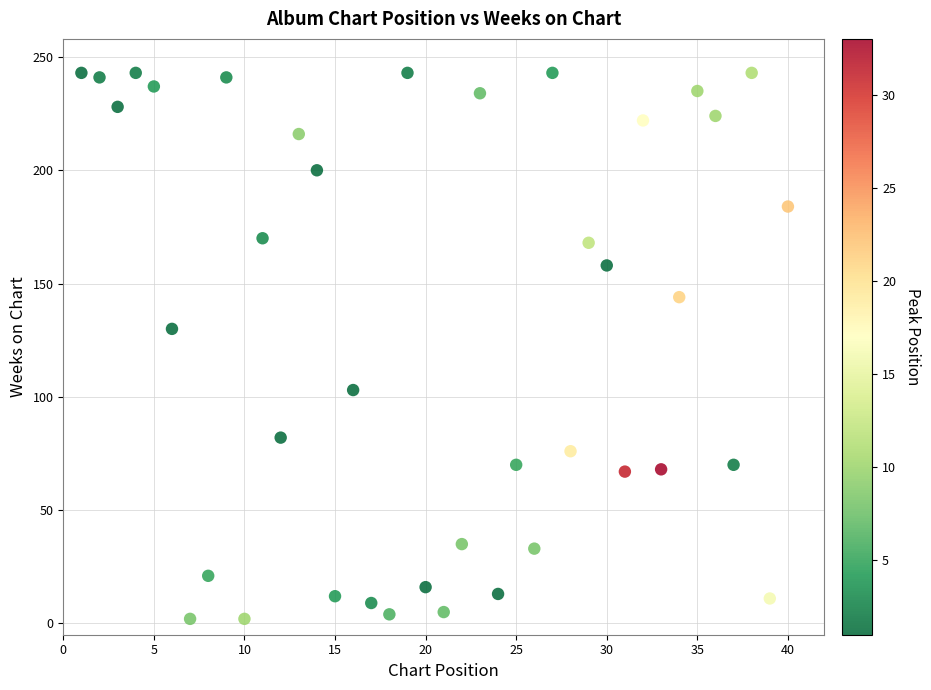

What Y value in the scatter plot is closest to 122?

130